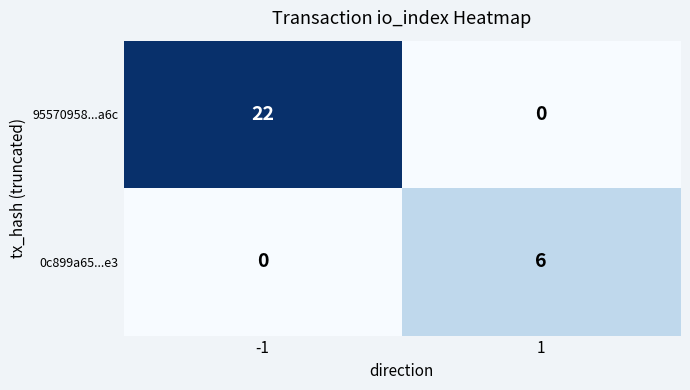

List the series in order of their overall mean, highest first.

95570958...a6c, 0c899a65...e3